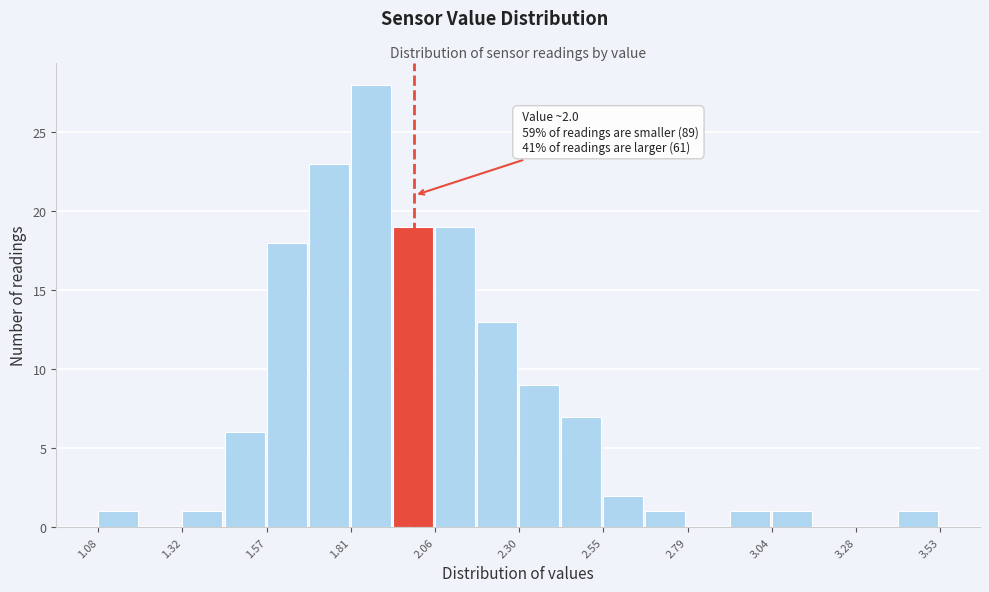

Around what value on the x-axis is the tallest bar? Give the approximate position of its centre, as read against the axis.

1.85